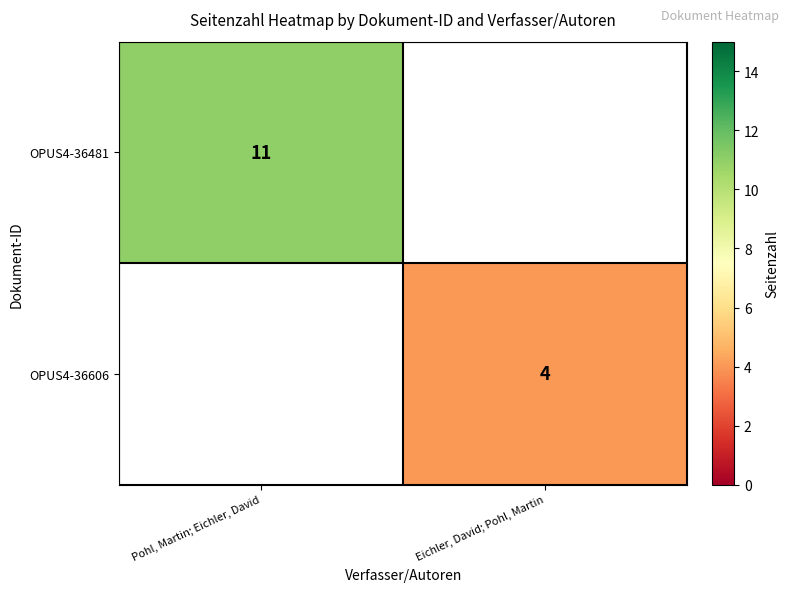

Which category has the highest value across all series?

Pohl, Martin; Eichler, David